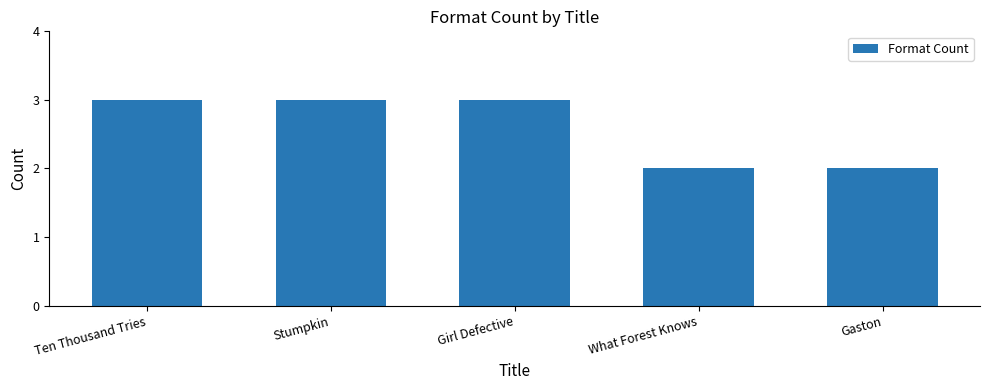

What is the maximum value shown in the chart?

3